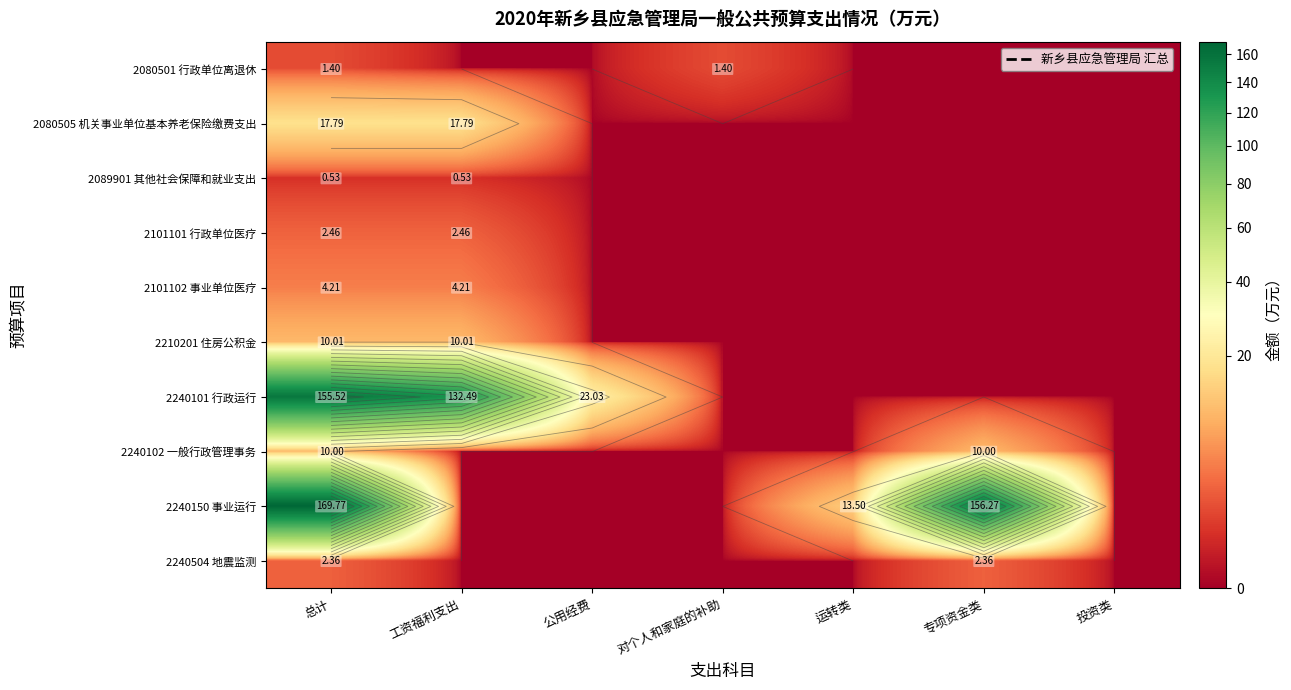

Which series changed the most between 总计 and 公用经费?

2240150 事业运行